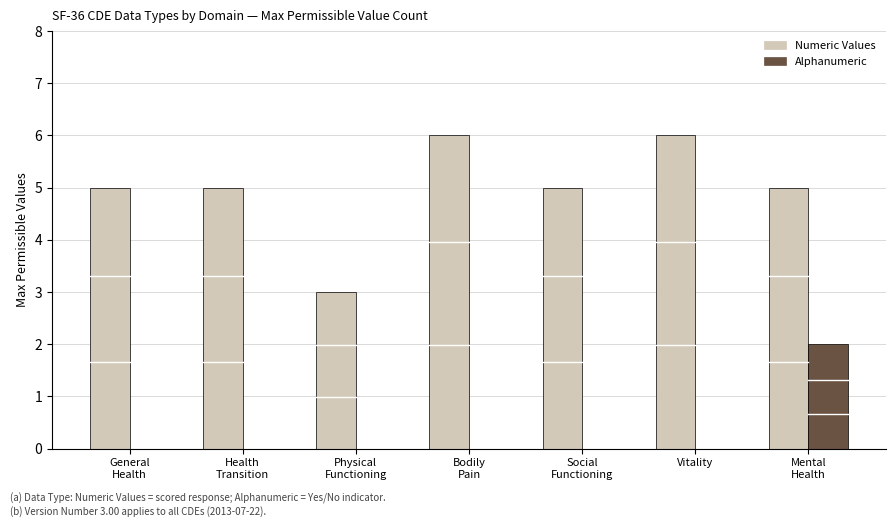

Is the value of Alphanumeric at Social
Functioning greater than the value of Numeric Values at Bodily
Pain?

No